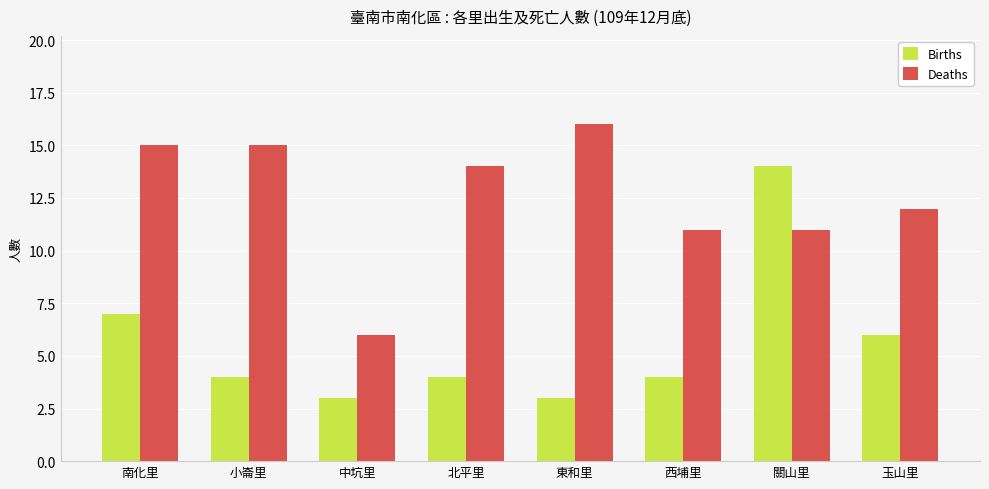

What is the label of the 4th bar from the left?

北平里